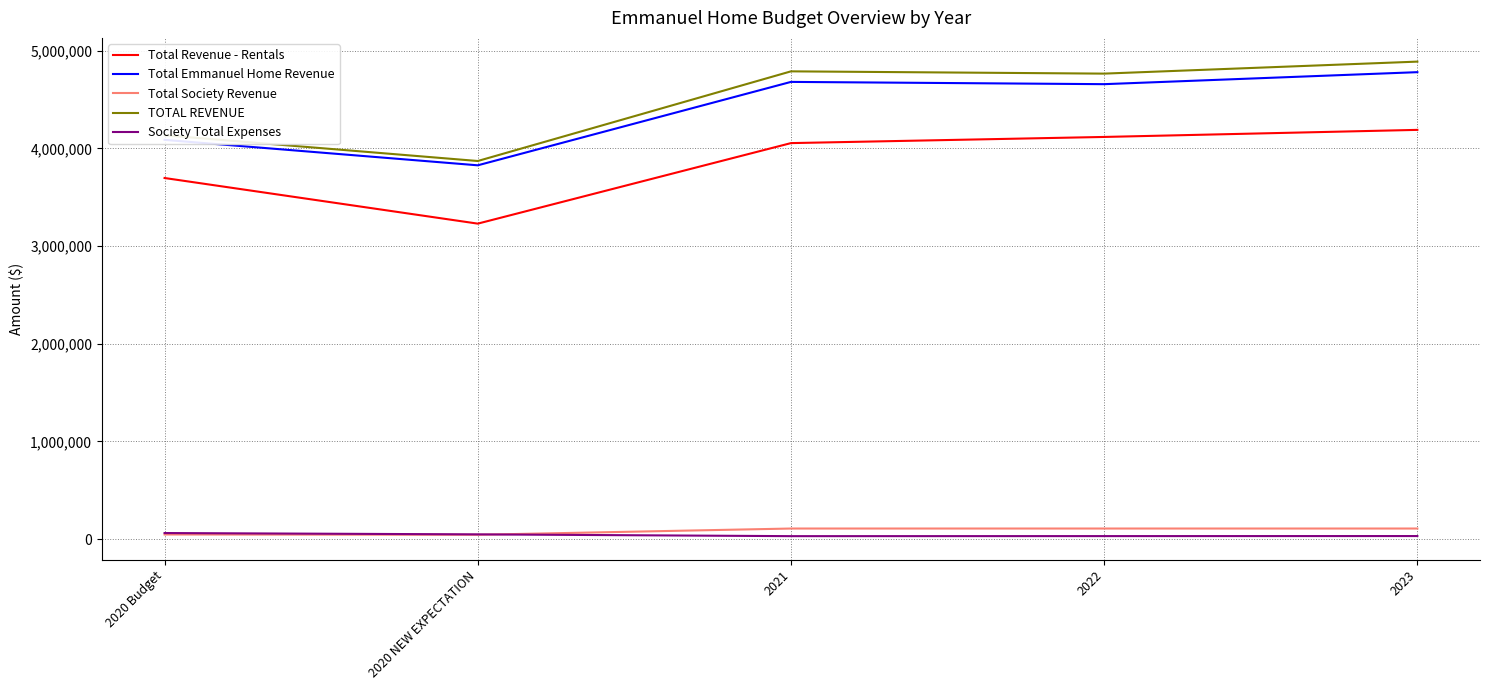

What is the greatest value displayed?

4888108.5